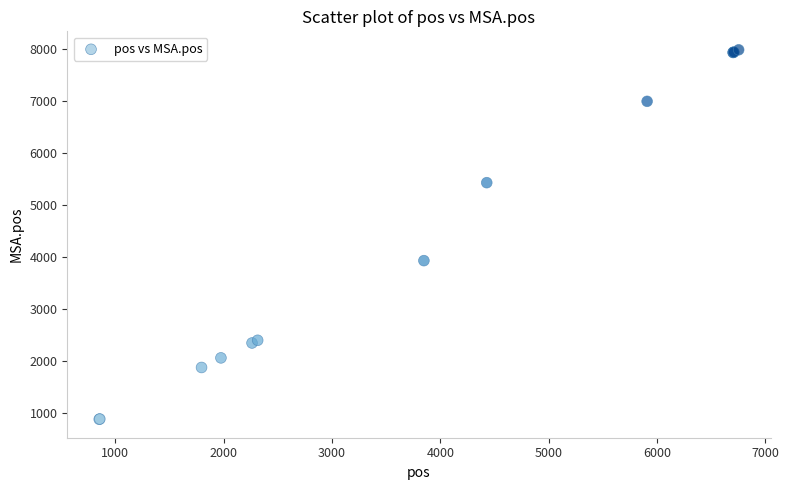

What Y value in the scatter plot is closest to 4433?

3930